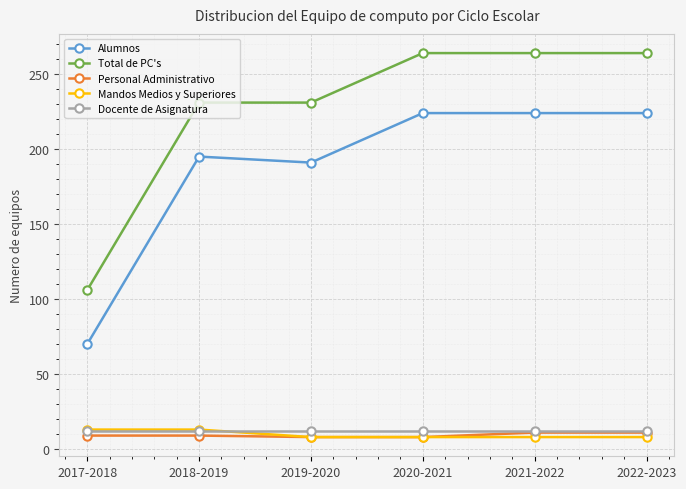

Is the value of Docente de Asignatura at 2019-2020 greater than the value of Mandos Medios y Superiores at 2020-2021?

Yes